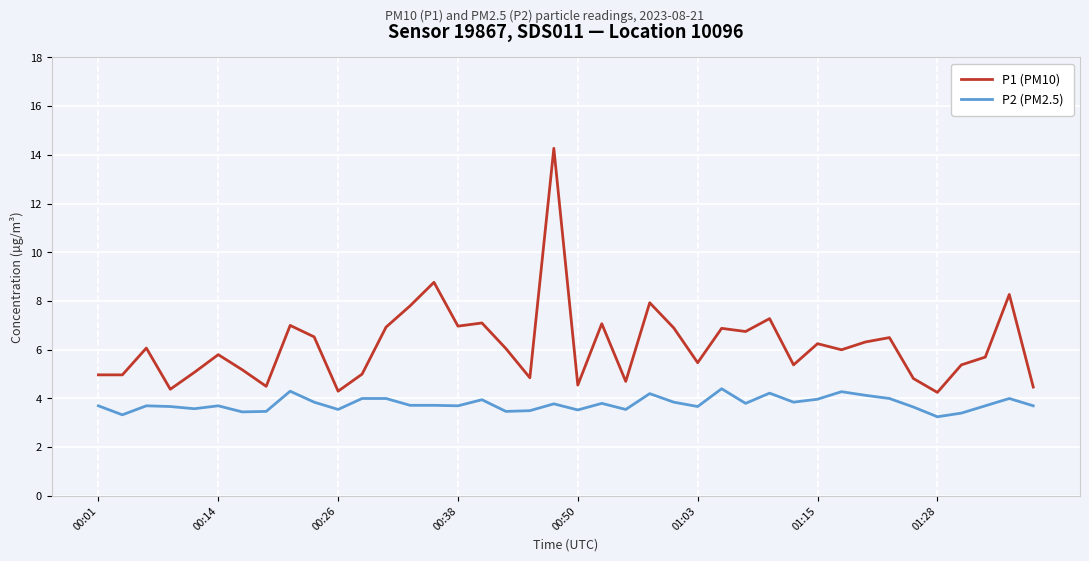

What is the highest value of the P1 (PM10) series?

14.3